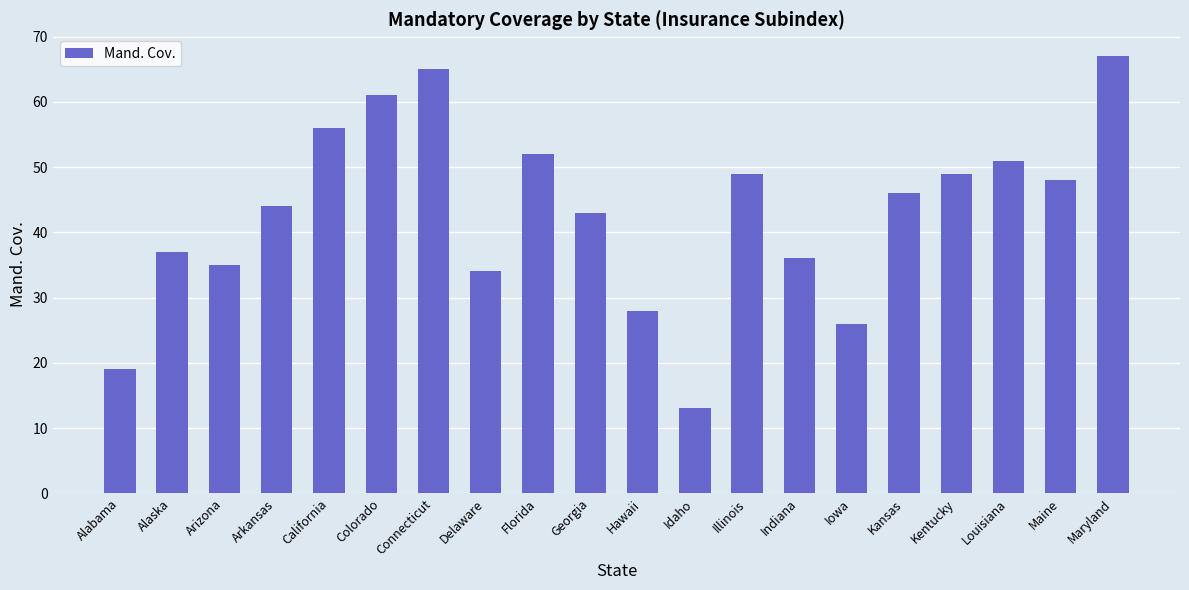

Which label corresponds to the largest value in the chart?

Maryland